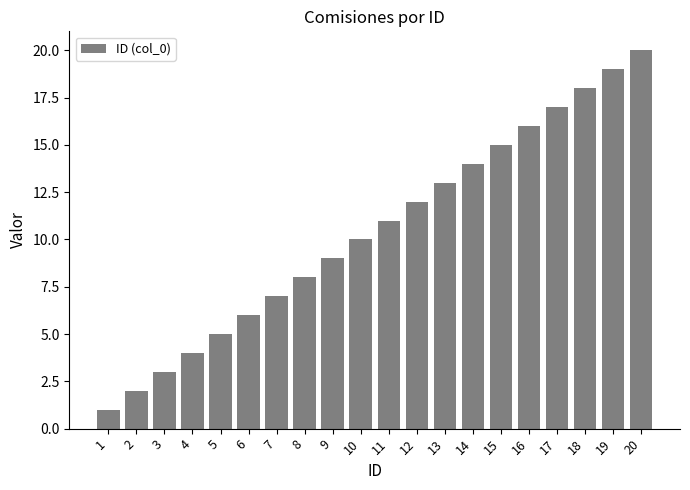

Reading left to right, list all the values displayed in this chart.

1=1	2=2	3=3	4=4	5=5	6=6	7=7	8=8	9=9	10=10	11=11	12=12	13=13	14=14	15=15	16=16	17=17	18=18	19=19	20=20